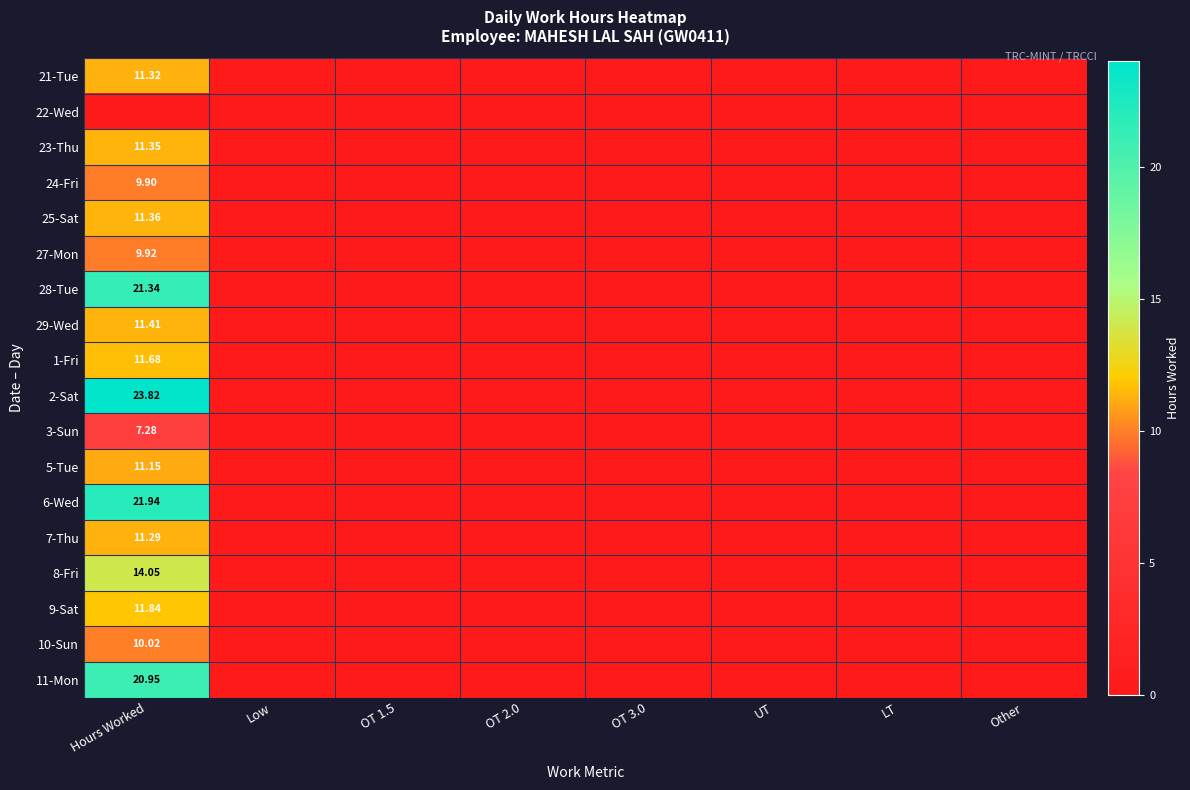

The value of 9-Sat at UT is -5.2. True or false?

False